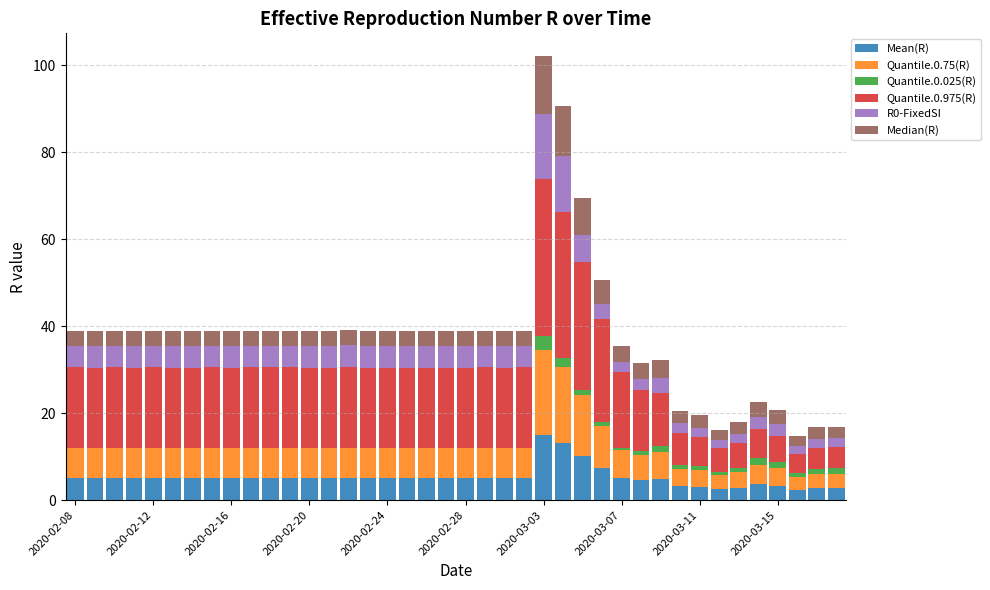

Are the bars horizontal?

No